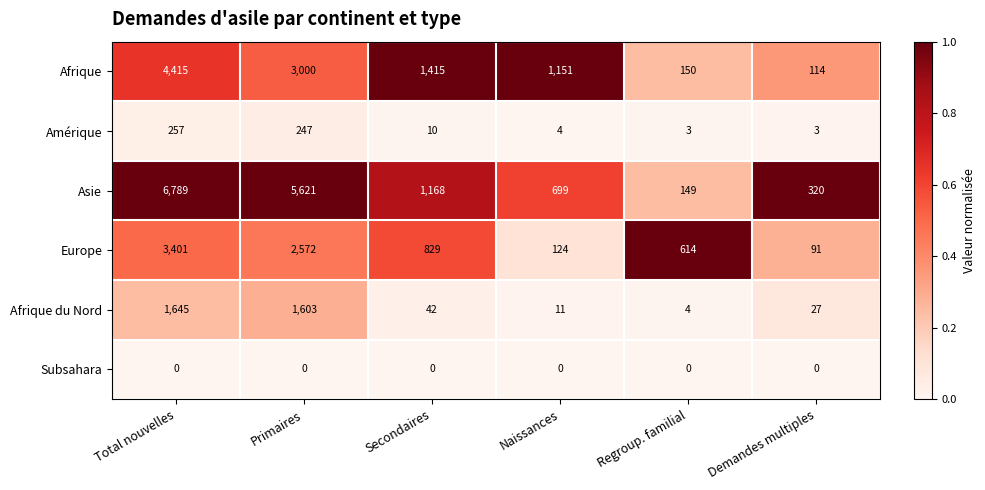

Where does the Europe series first go above 829?

Total nouvelles